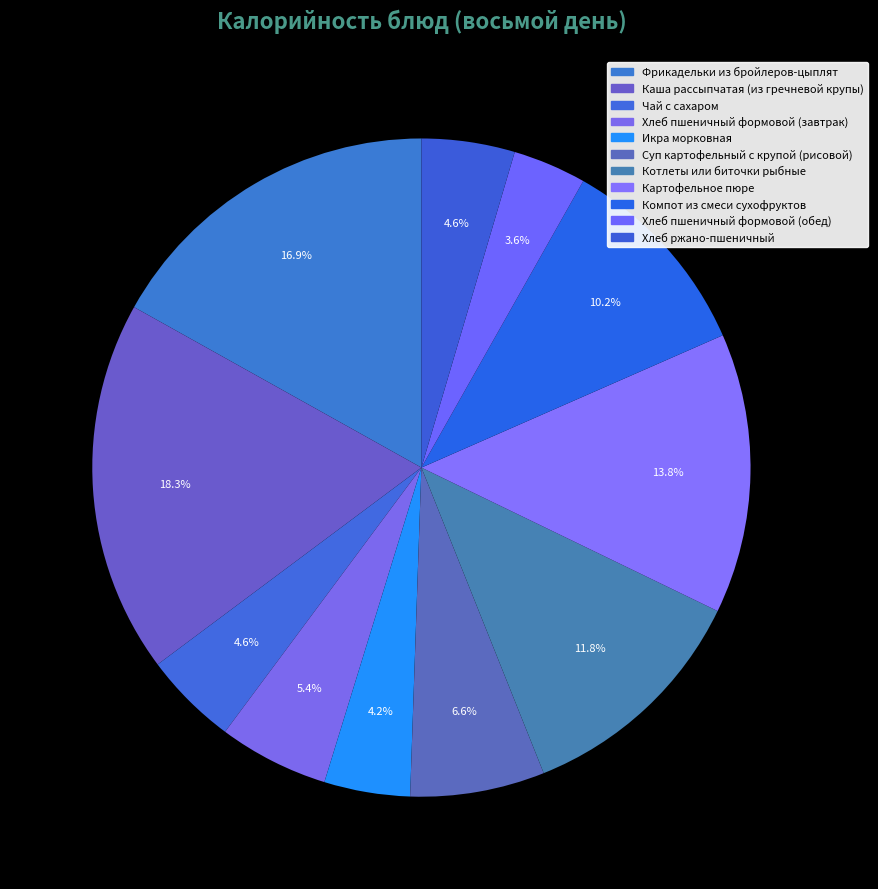

To the nearest percent, what percentage of the pie is Фрикадельки из бройлеров-цыплят?

17%